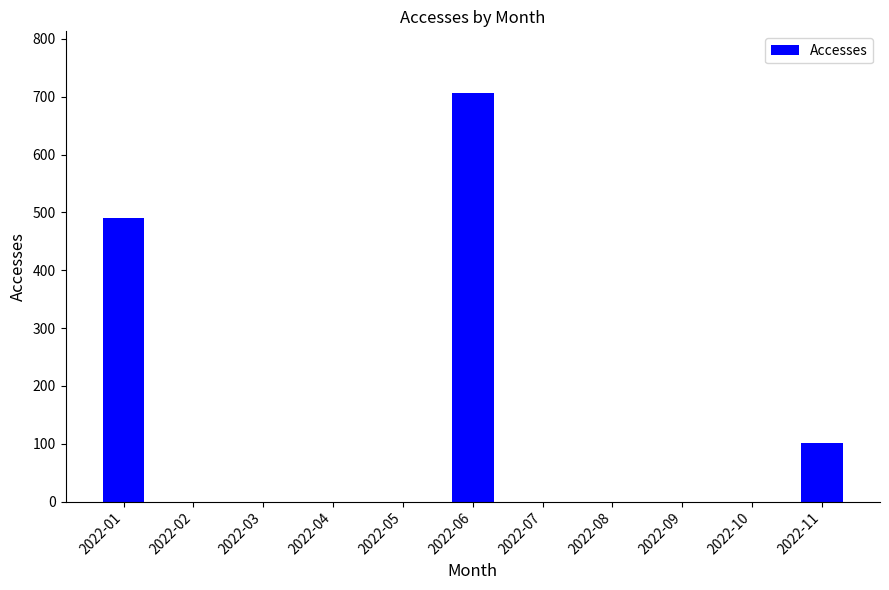

Between 2022-06 and 2022-10, which is larger?

2022-06